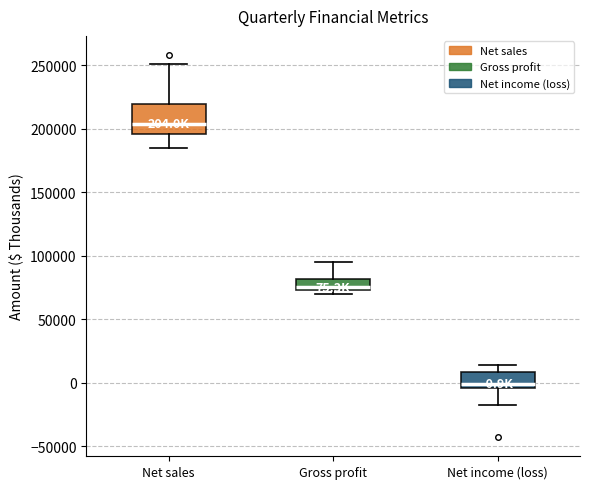

Which box is the tallest, from its lower edge to its upper edge?

Net sales